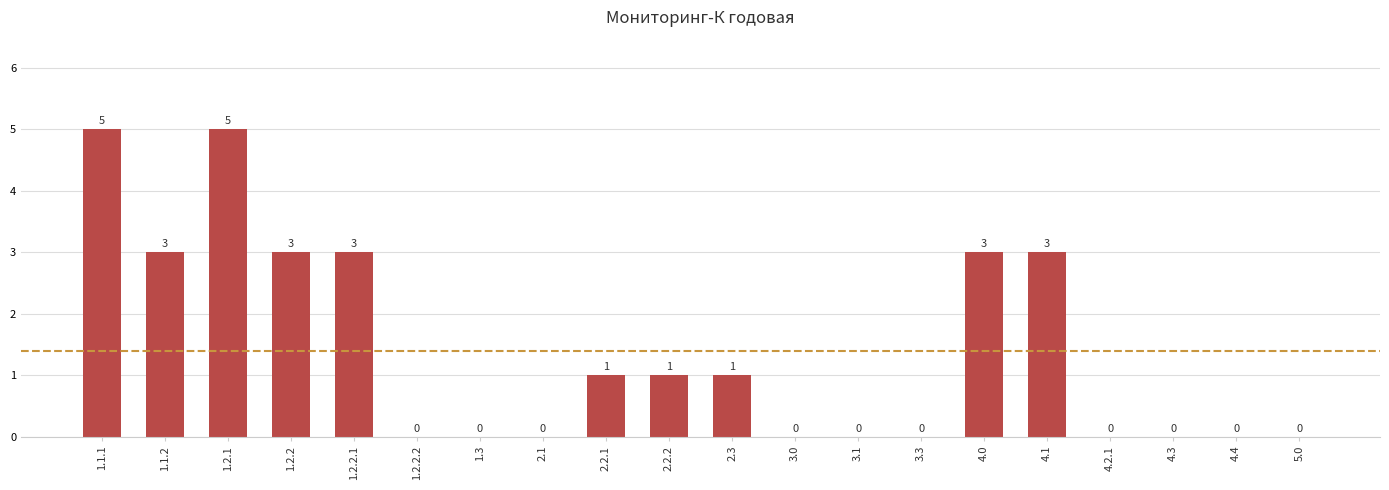

Reading right to left, extract all data points from this chart.

0	0	0	0	3	3	0	0	0	1	1	1	0	0	0	3	3	5	3	5